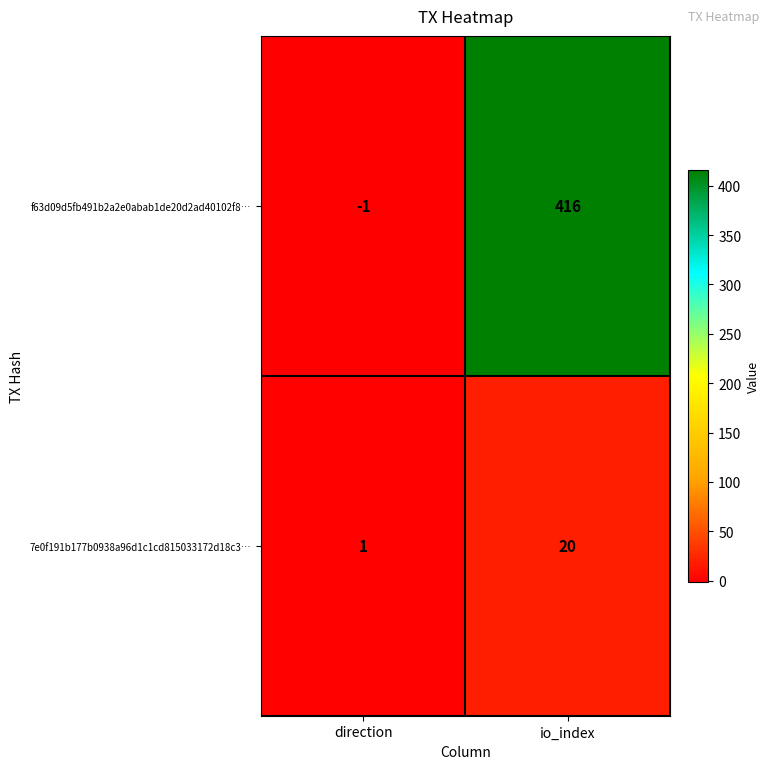

At which category does the chart reach its minimum across all series?

direction